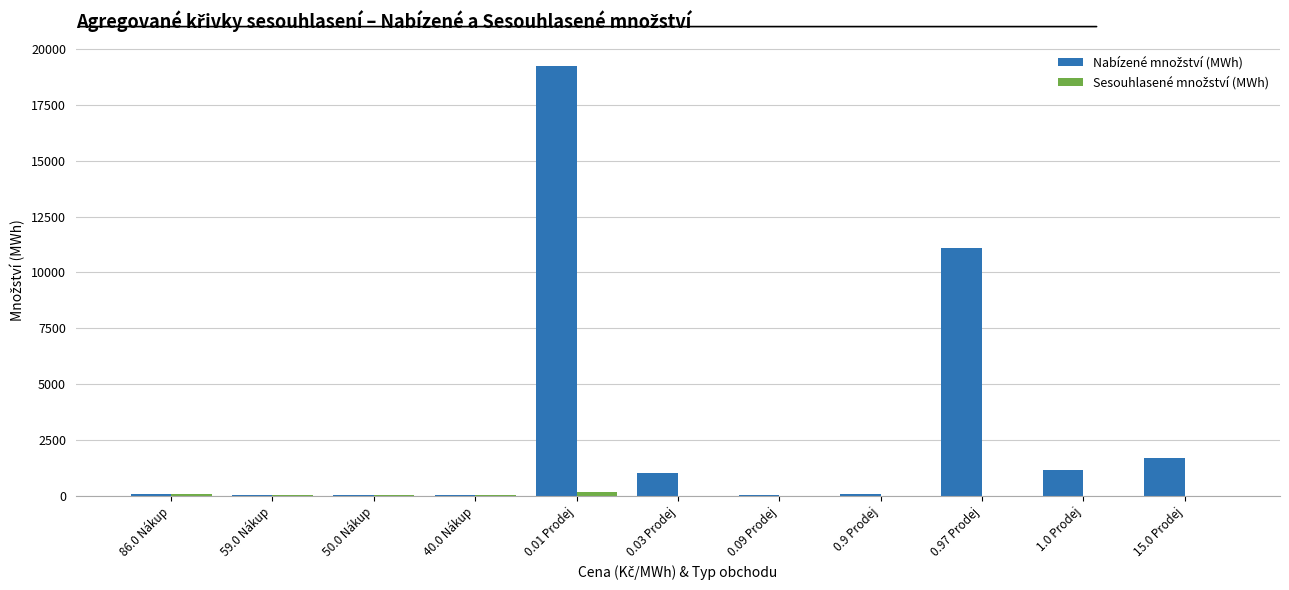

How many distinct data groups are displayed?

2